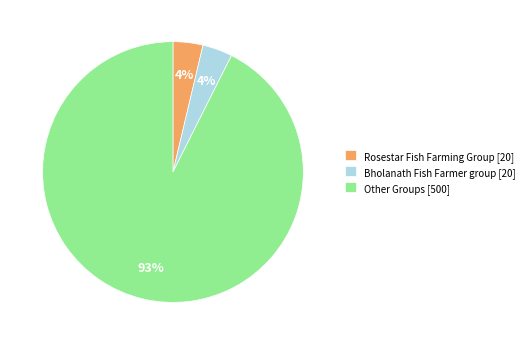

Which category accounts for the majority?

Other Groups [500]